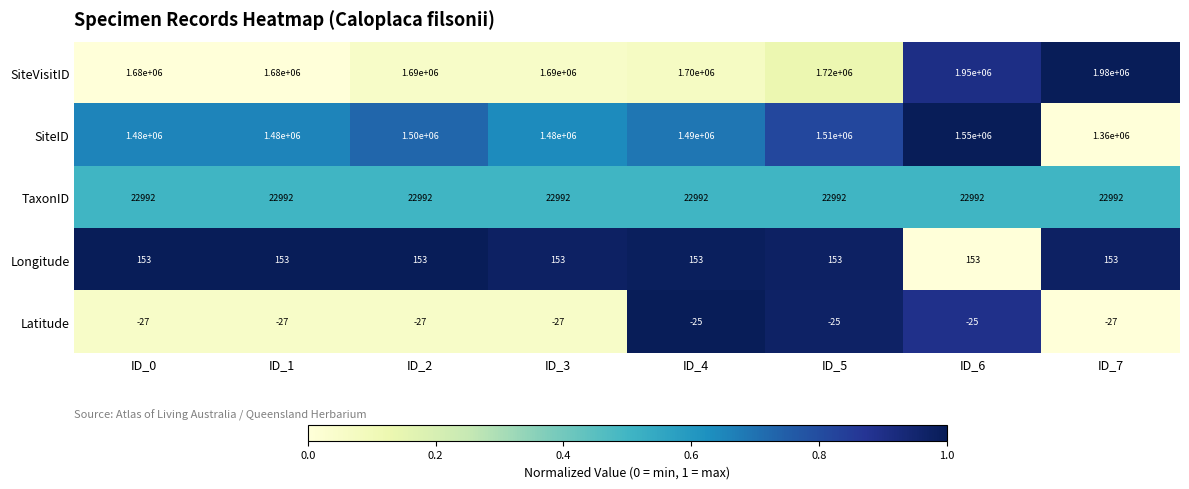

What is the greatest value displayed?

1980000